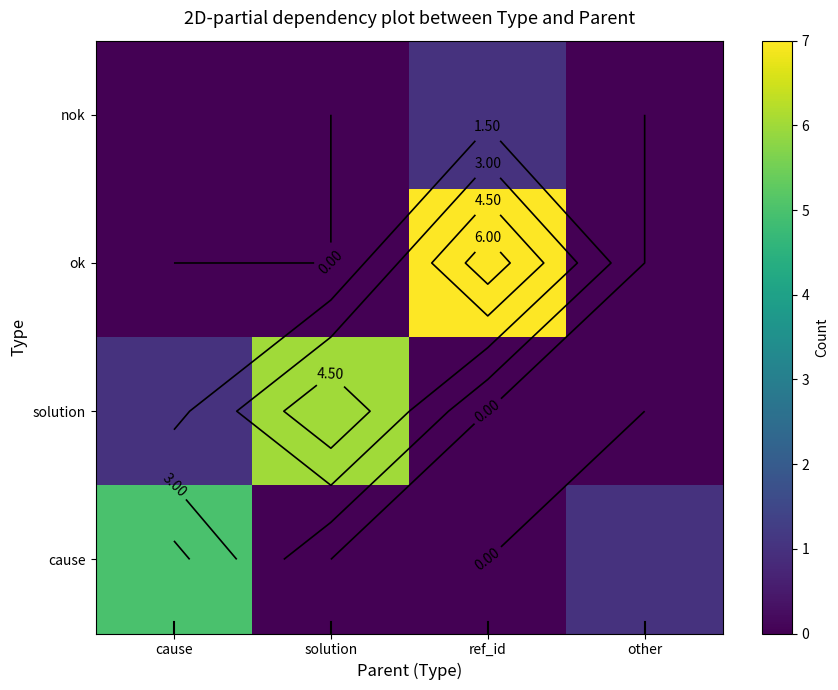

Which category has the highest value across all series?

ref_id